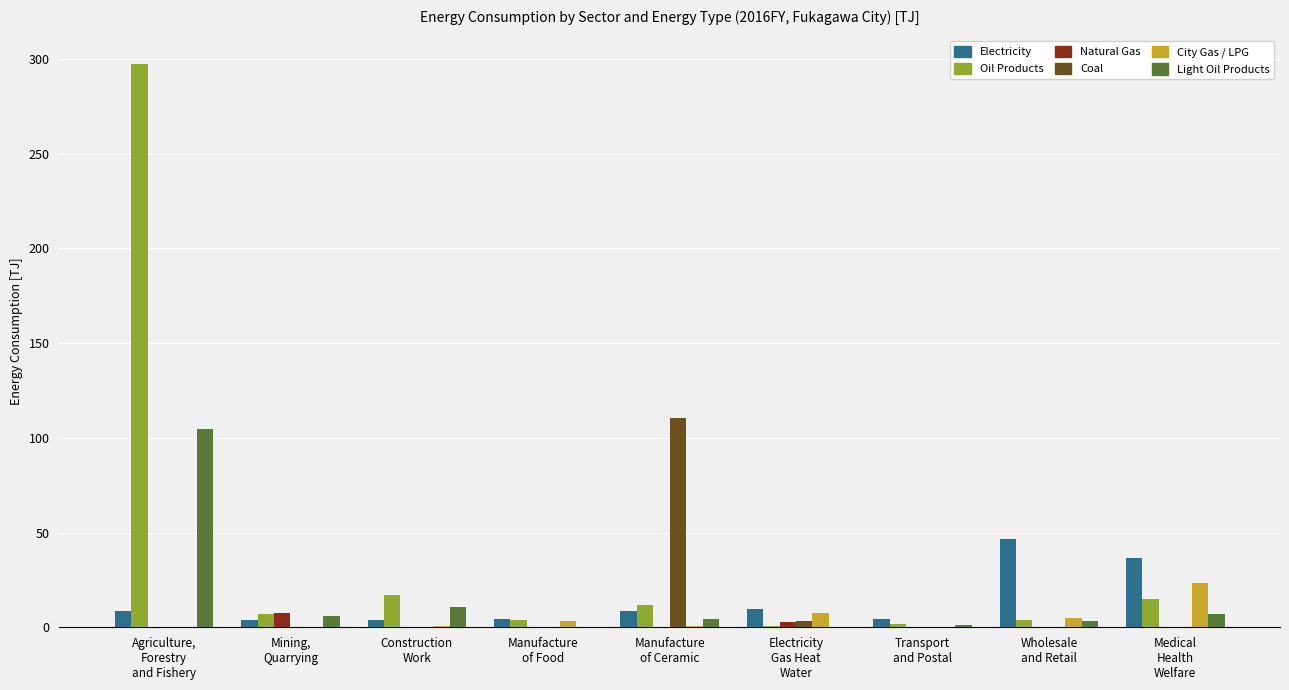

What is the greatest value displayed?

297.4